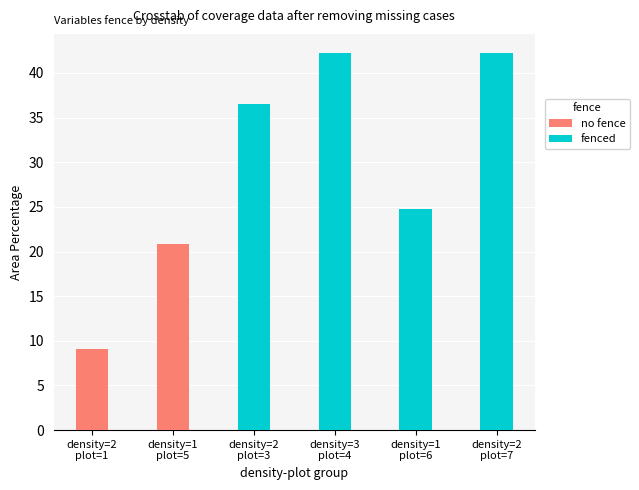

What are all the series names shown in the legend?

no fence, fenced